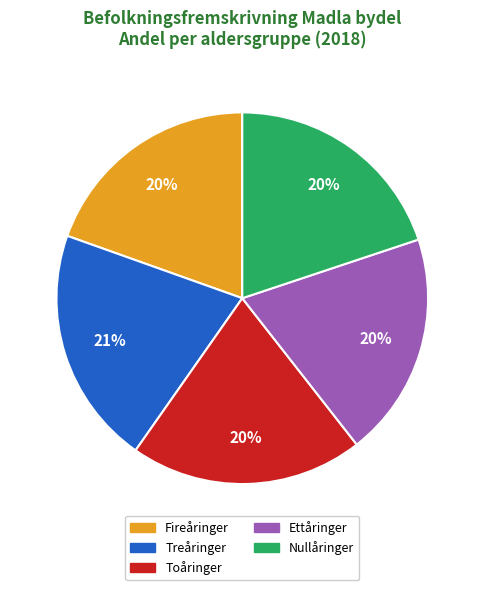

Which has a higher value, Treåringer or Fireåringer?

Treåringer